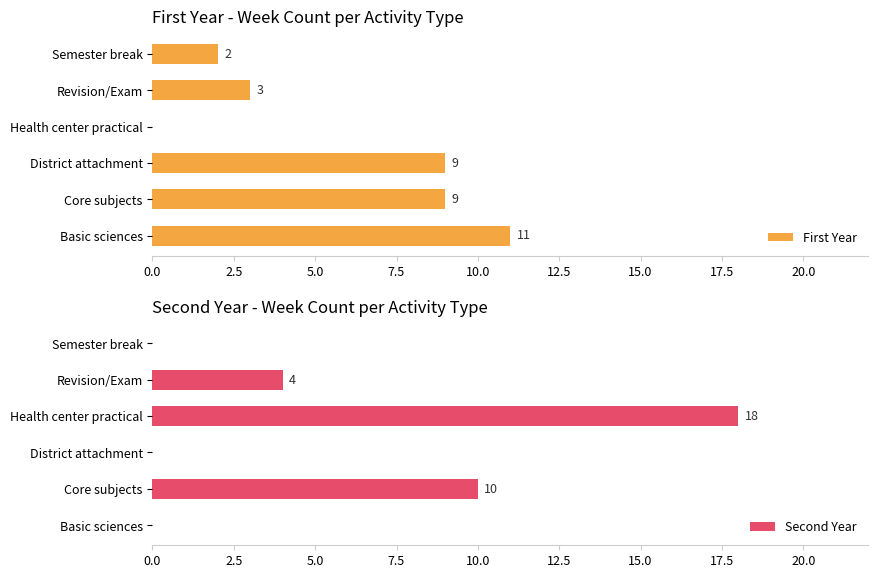

The First Year series shows 4 at Revision/Exam. True or false?

False